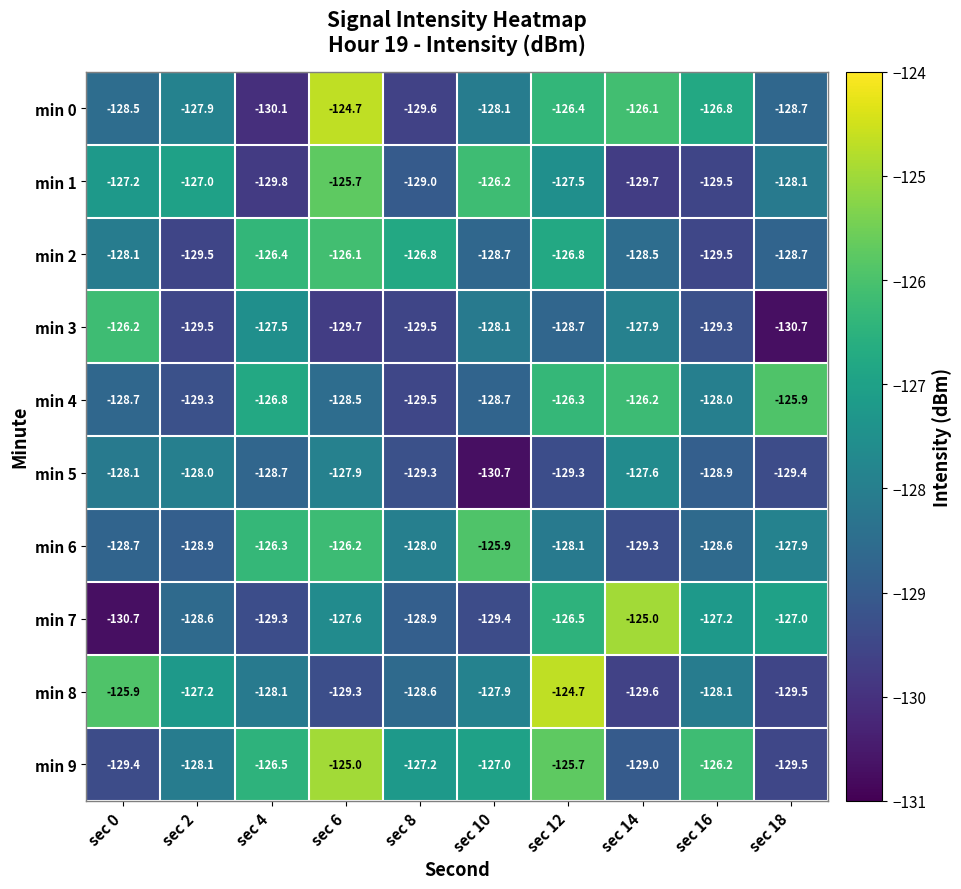

What is the total value across all series at sec 14?

-1278.9